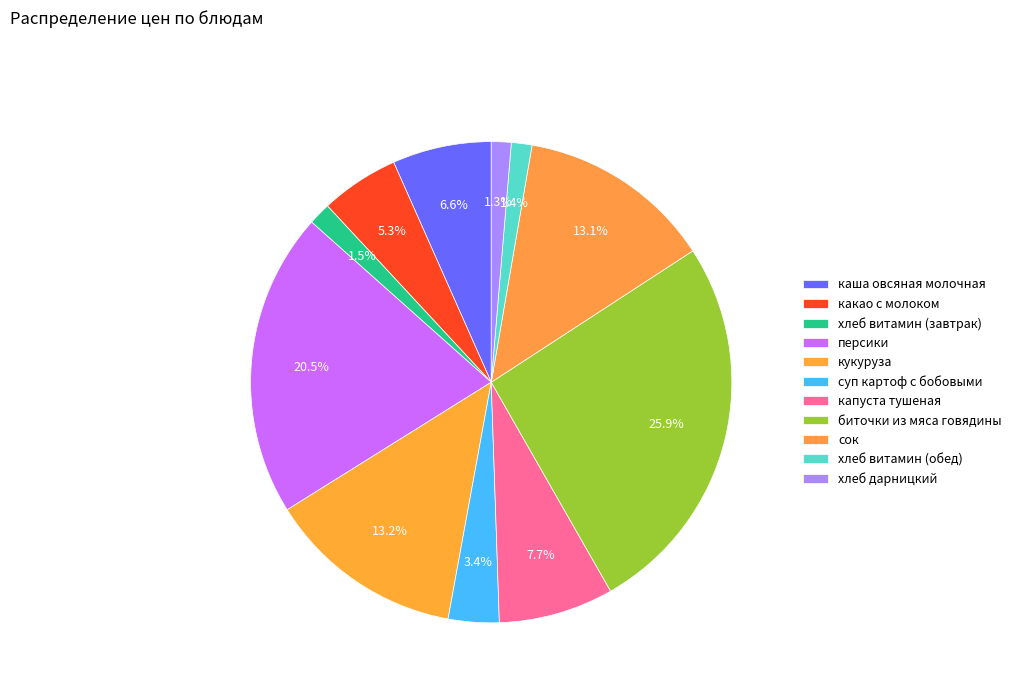

How many segments does this pie chart have?

11